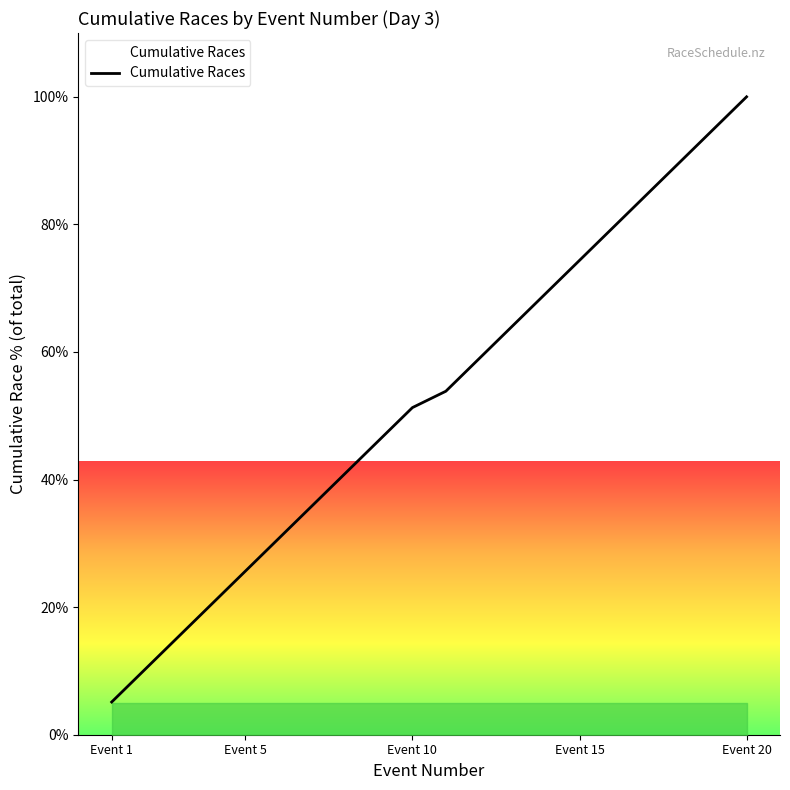

What is the maximum value shown in the chart?

100.0